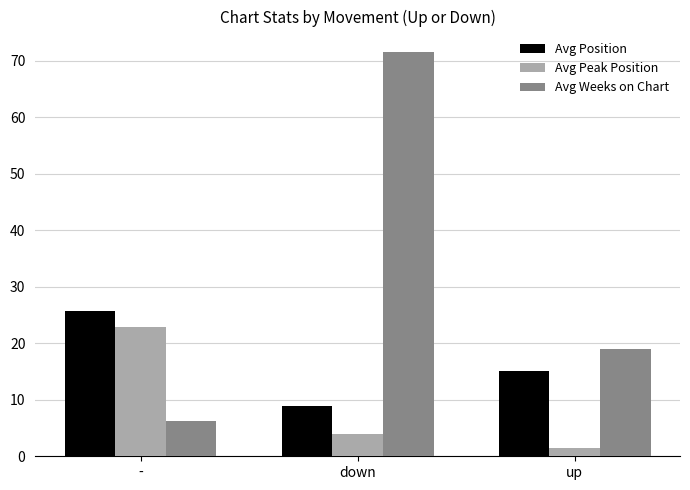

What are all the series names shown in the legend?

Avg Position, Avg Peak Position, Avg Weeks on Chart